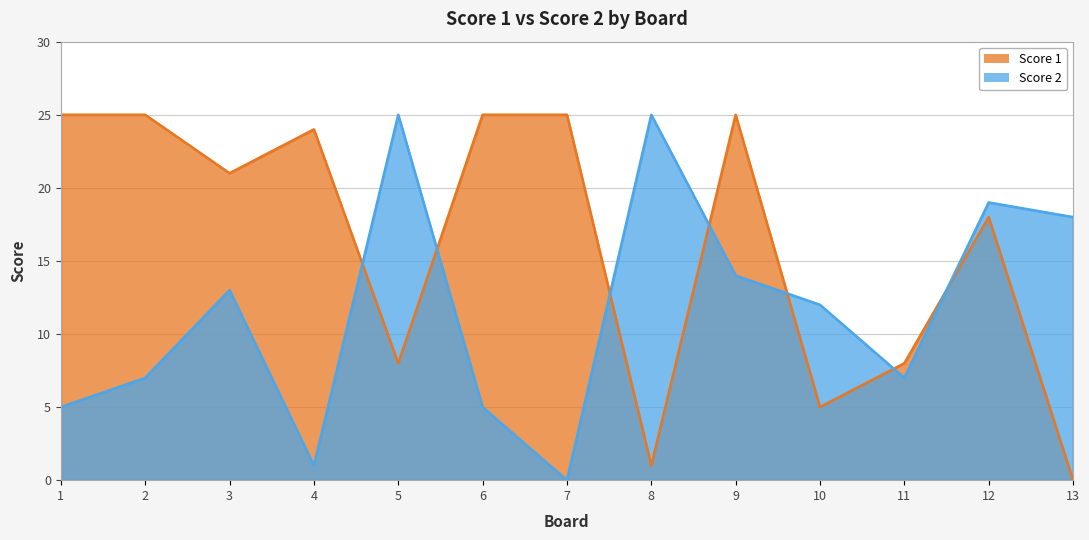

At which label does Score 1 first exceed 21?

1